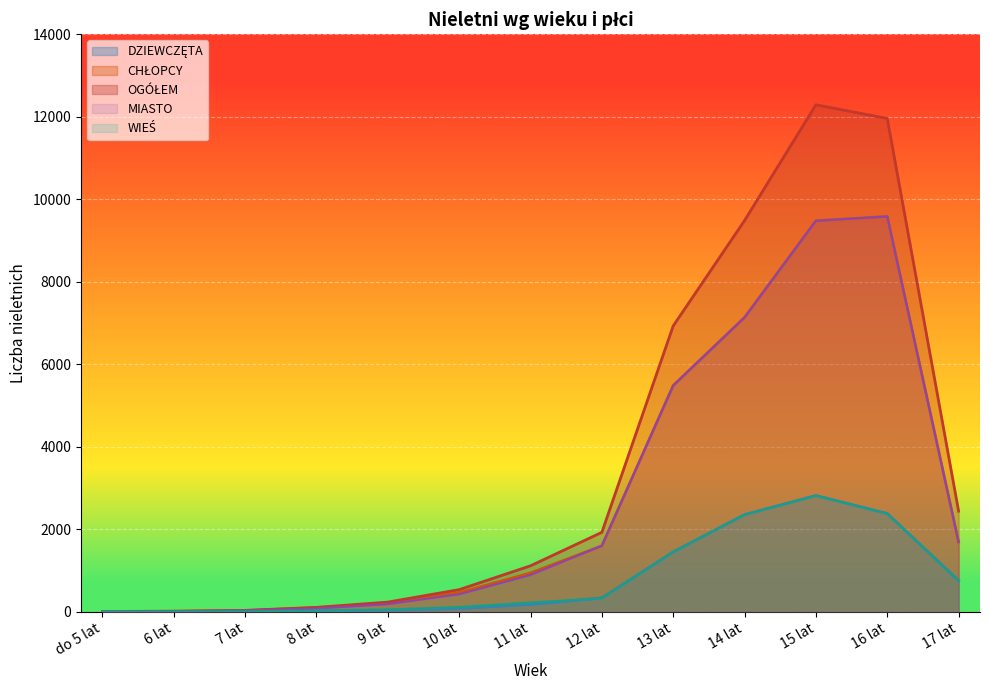

List the series in order of their peak value, highest first.

OGÓŁEM, CHŁOPCY, MIASTO, DZIEWCZĘTA, WIEŚ